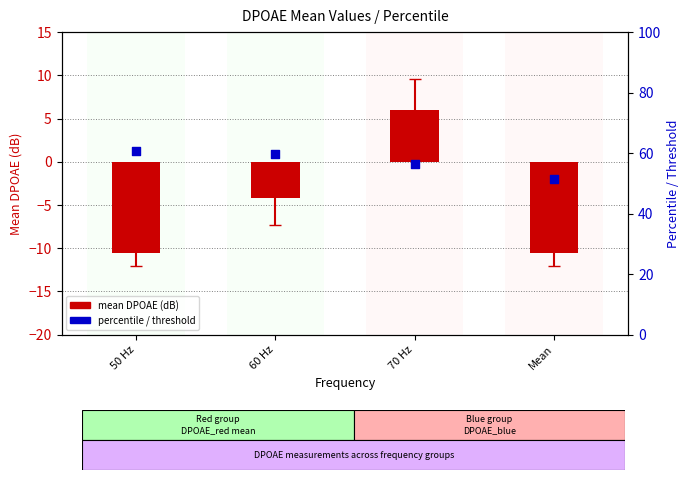

Is the value of percentile / threshold at 60 Hz greater than the value of mean DPOAE (dB) at 50 Hz?

Yes